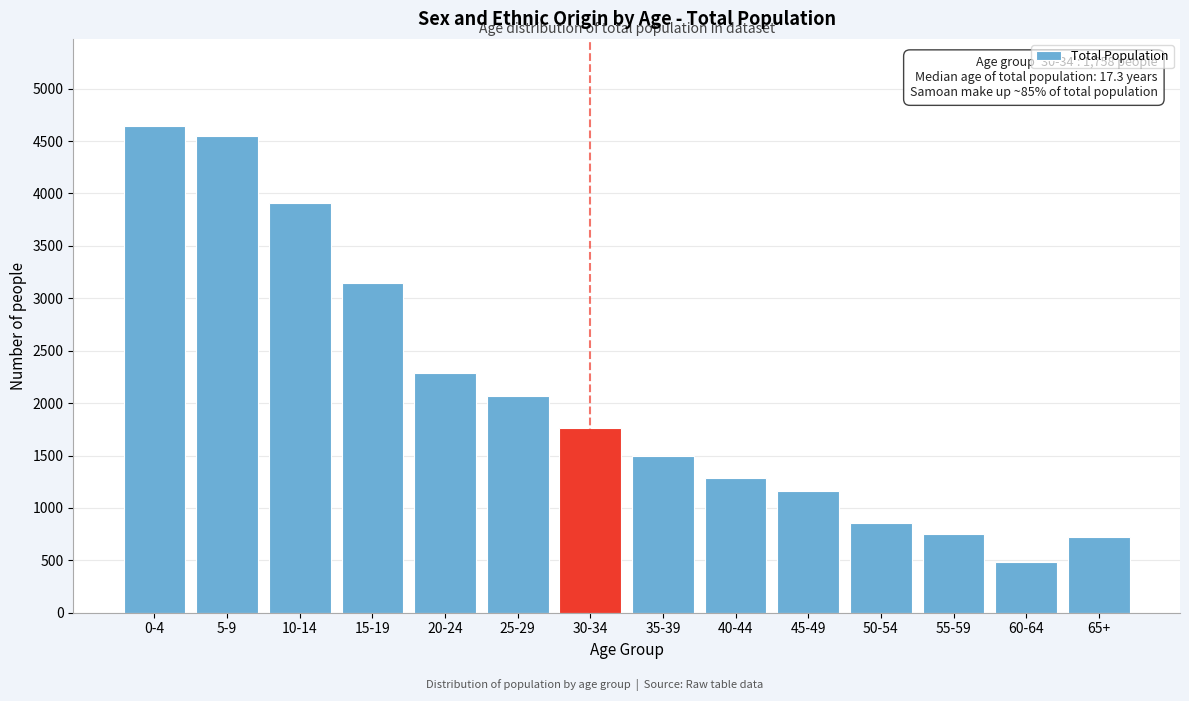

Reading right to left, list all the values displayed in this chart.

718	483	754	857	1160	1281	1492	1758	2071	2287	3146	3911	4545	4640